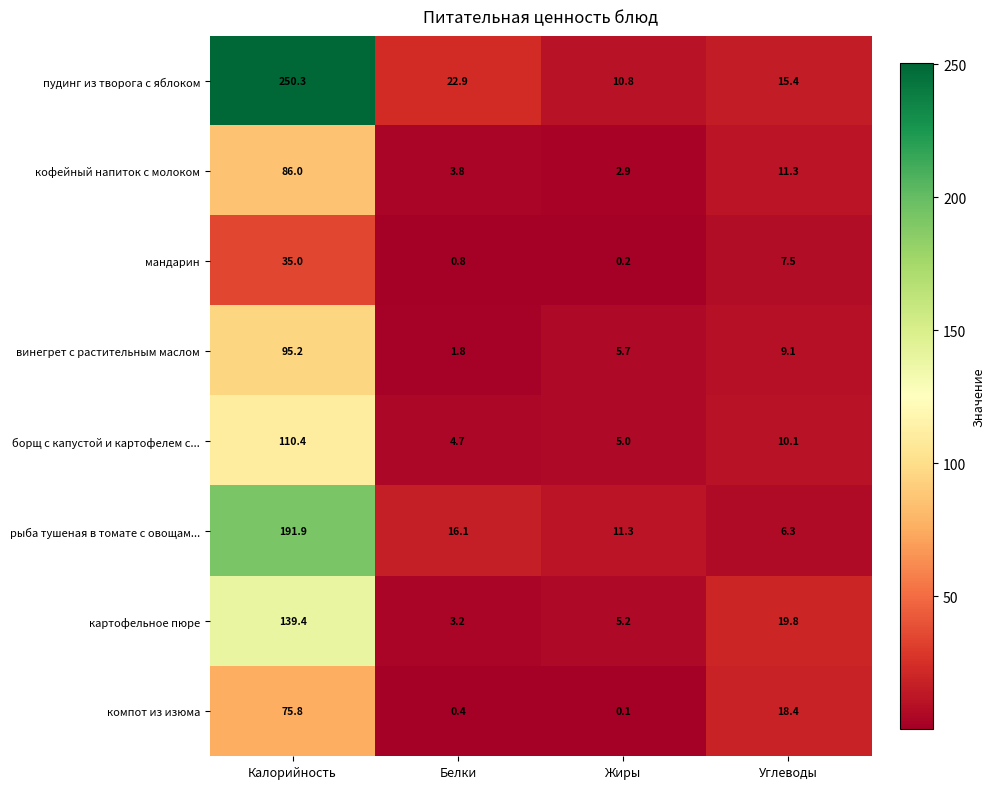

How many categories are shown in the chart?

4